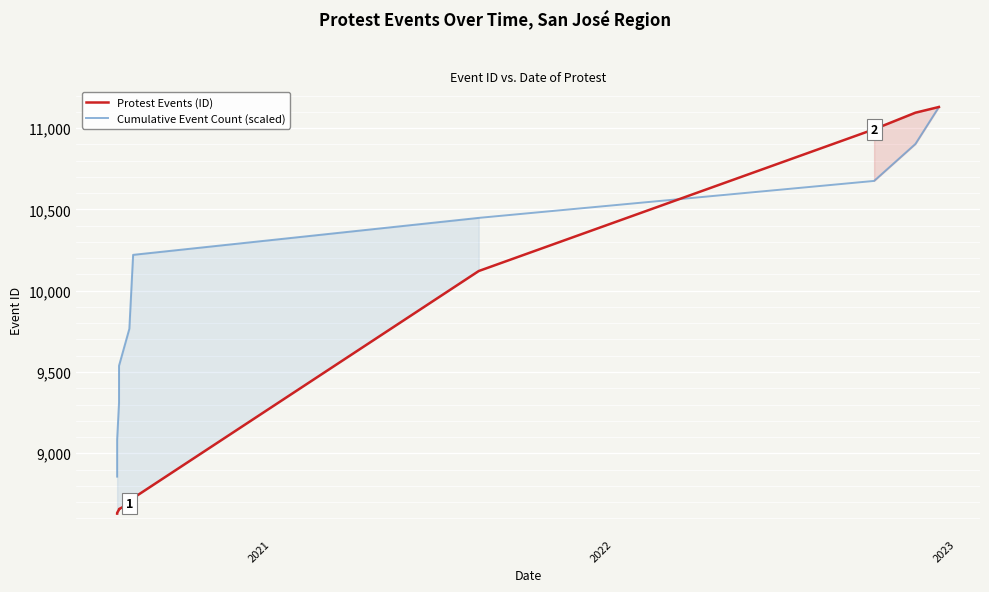

True or false: Protest Events (ID) and Cumulative Event Count (scaled) cross at least once.

True